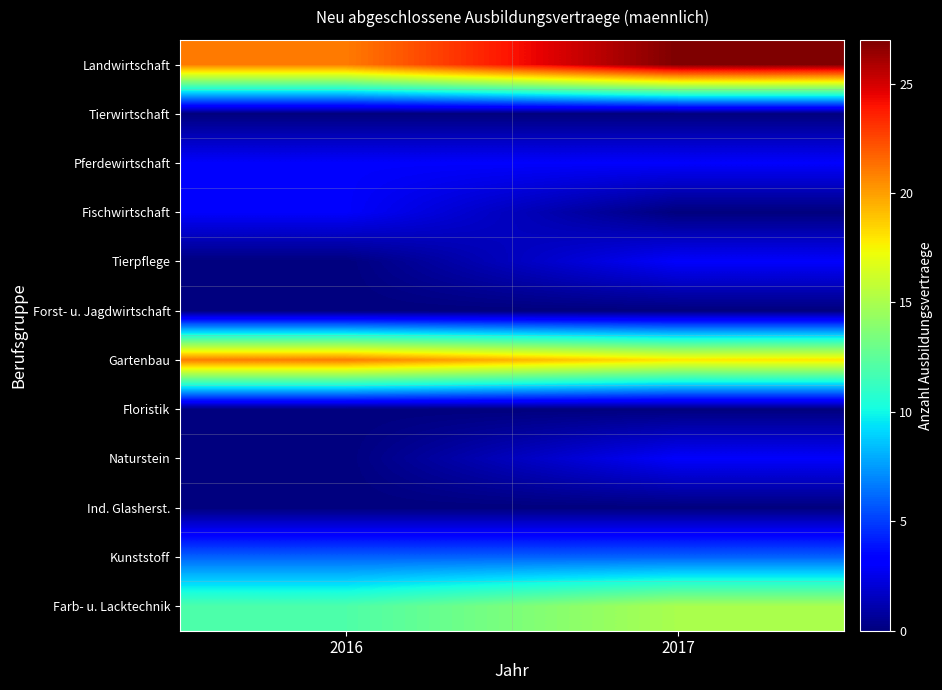

Reading left to right, list all the values displayed in this chart.

Landwirtschaft: 2016=21	2017=27
Tierwirtschaft: 2016=0	2017=0
Pferdewirtschaft: 2016=3	2017=3
Fischwirtschaft: 2016=3	2017=0
Tierpflege: 2016=0	2017=3
Forst- u. Jagdwirtschaft: 2016=0	2017=0
Gartenbau: 2016=21	2017=18
Floristik: 2016=0	2017=0
Naturstein: 2016=0	2017=3
Ind. Glasherst.: 2016=0	2017=0
Kunststoff: 2016=6	2017=6
Farb- u. Lacktechnik: 2016=12	2017=15